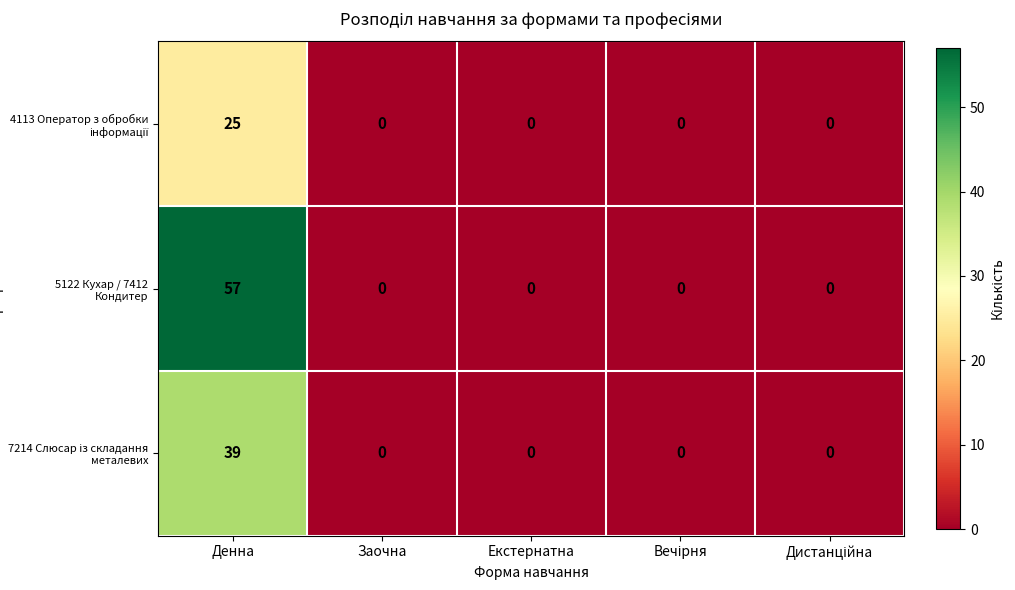

At which category does the chart reach its peak across all series?

Денна